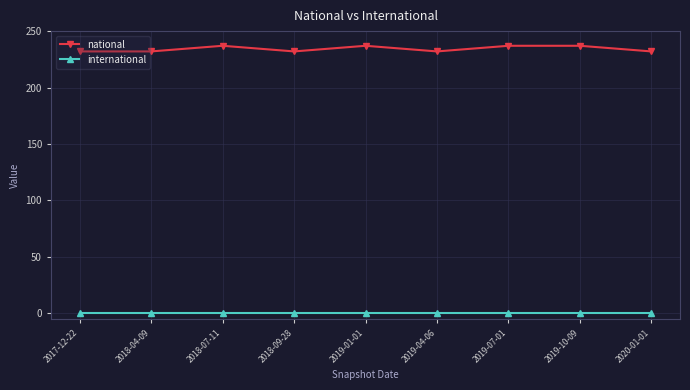

Count the number of categories in the chart.

9